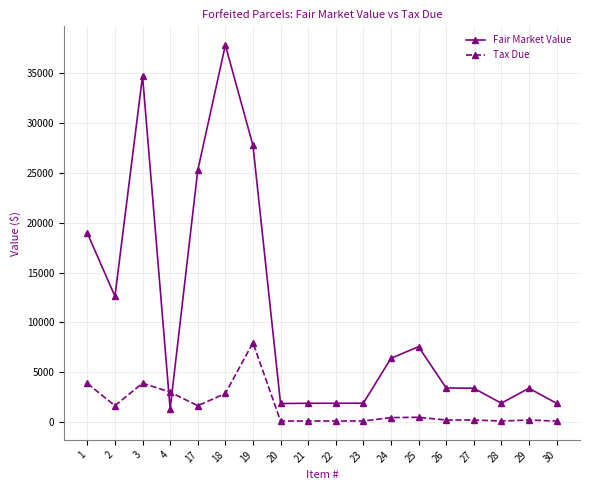

What is the value of the Fair Market Value point at the 1st from the left?

18950.0